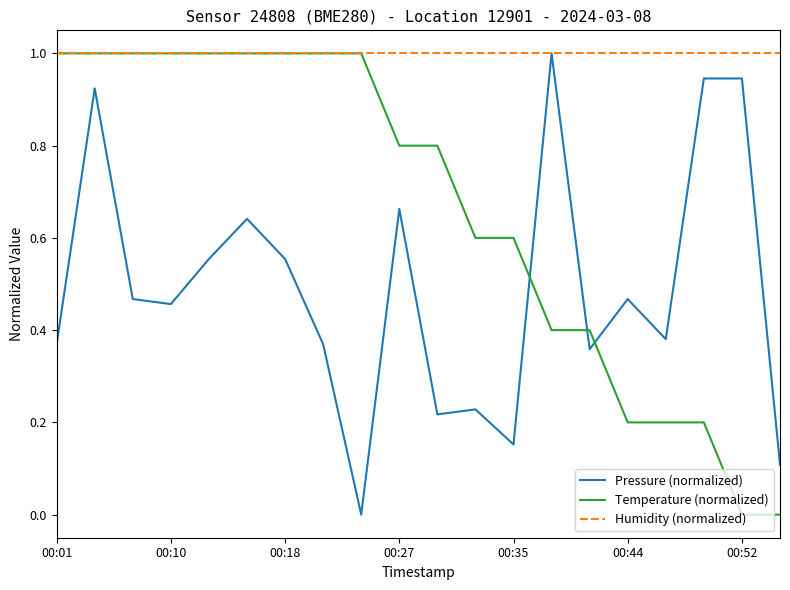

True or false: Temperature (normalized) and Pressure (normalized) cross at least once.

True